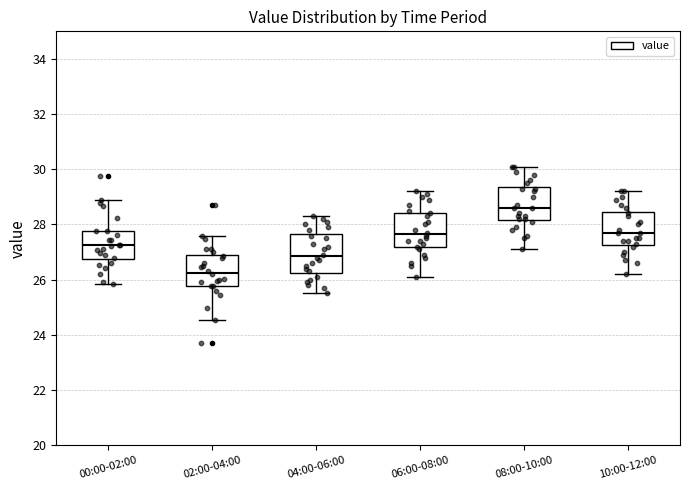

Which box's median line is the highest?

08:00-10:00